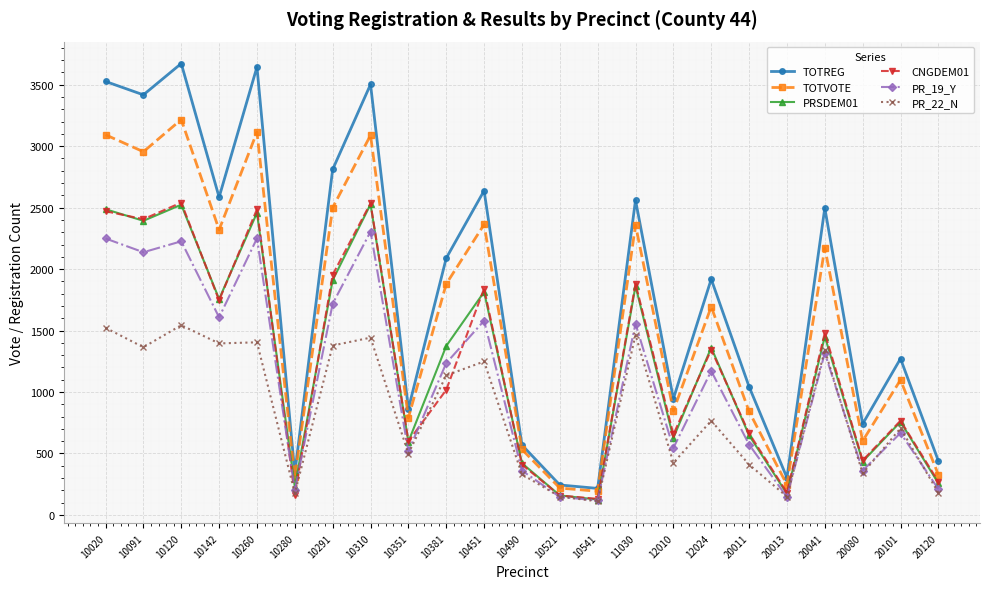

Which category has the lowest value across all series?

10541